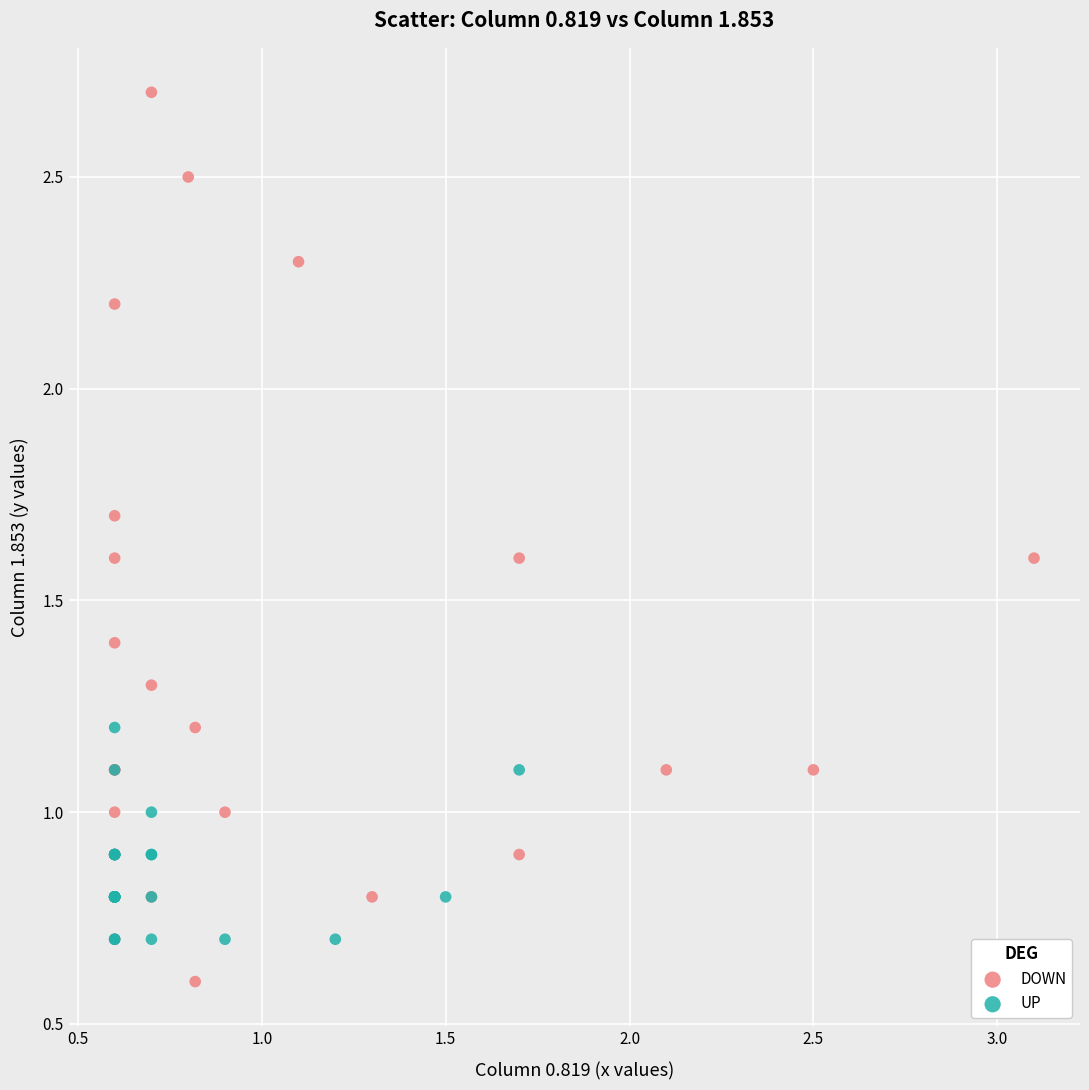

Which series contains the lowest Y value?

DOWN